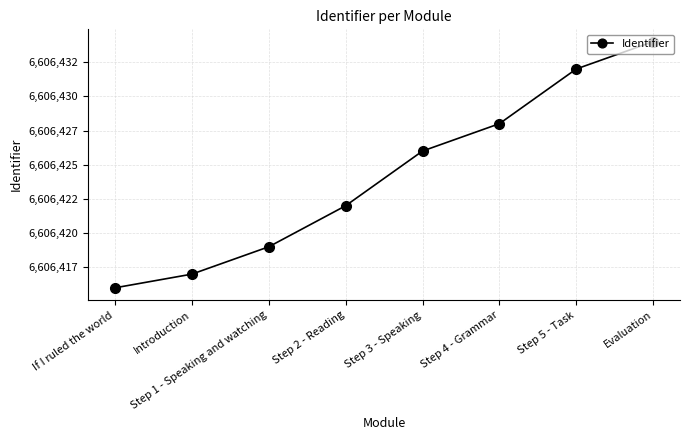

Reading left to right, transcribe all the data shown in this chart.

6606416	6606417	6606419	6606422	6606426	6606428	6606432	6606434